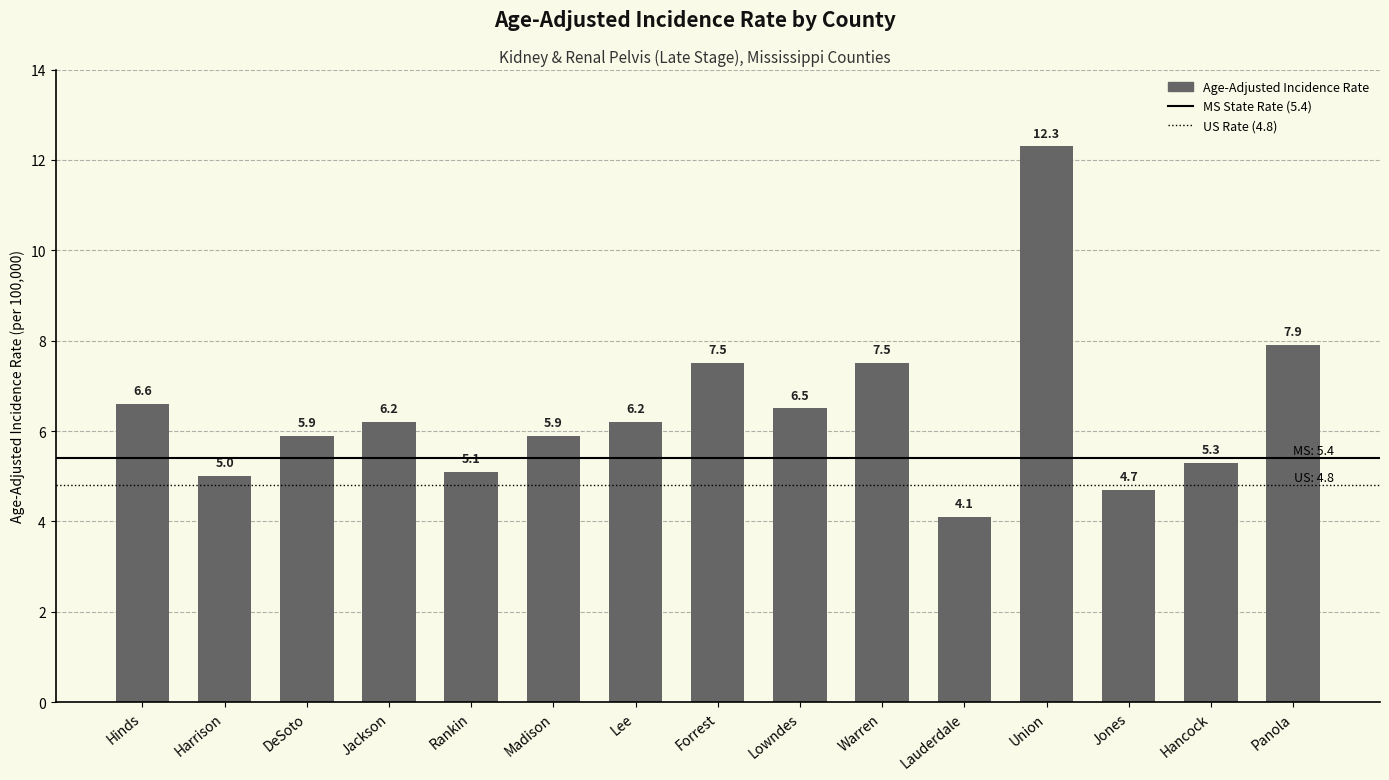

At which label is the value closest to 8?

Panola